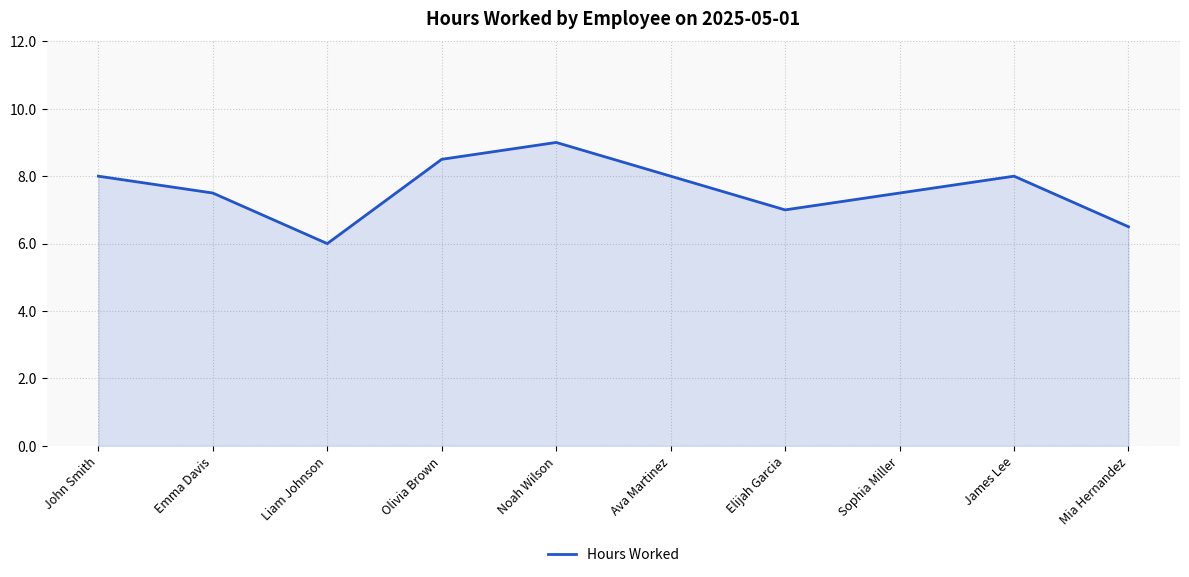

What is the approximate value at Noah Wilson?

9.0